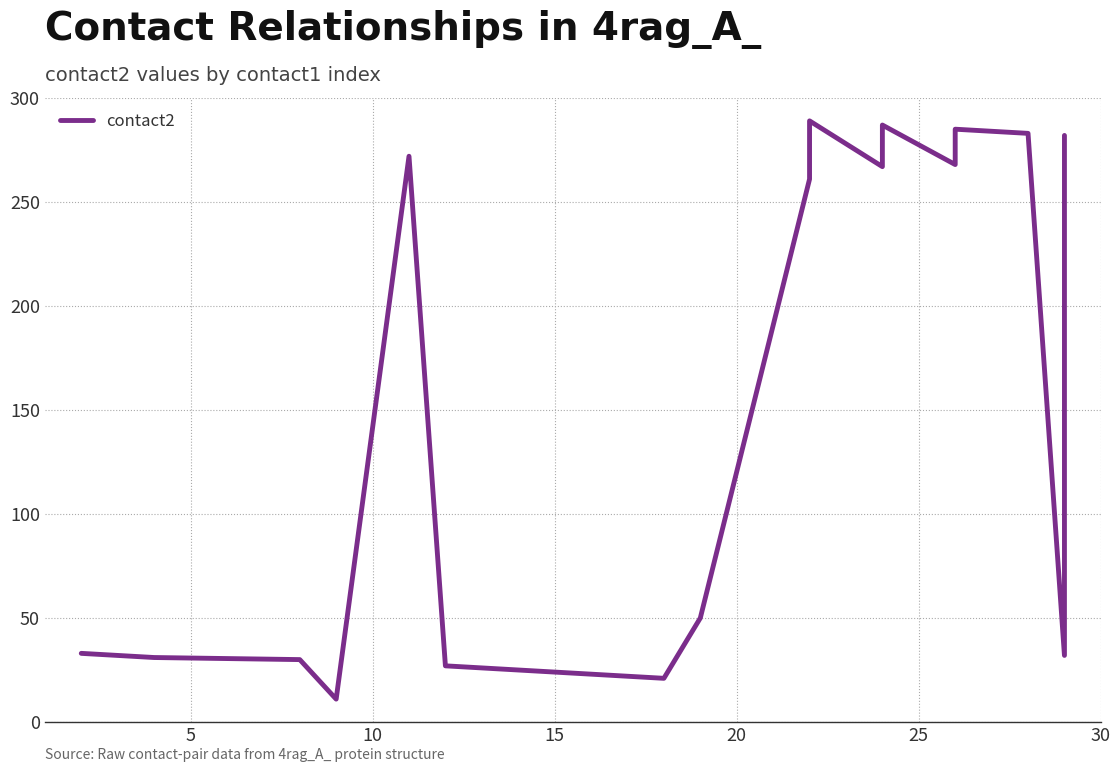

How many points are higher than both their immediate neighbors (excluding endpoints)?

4